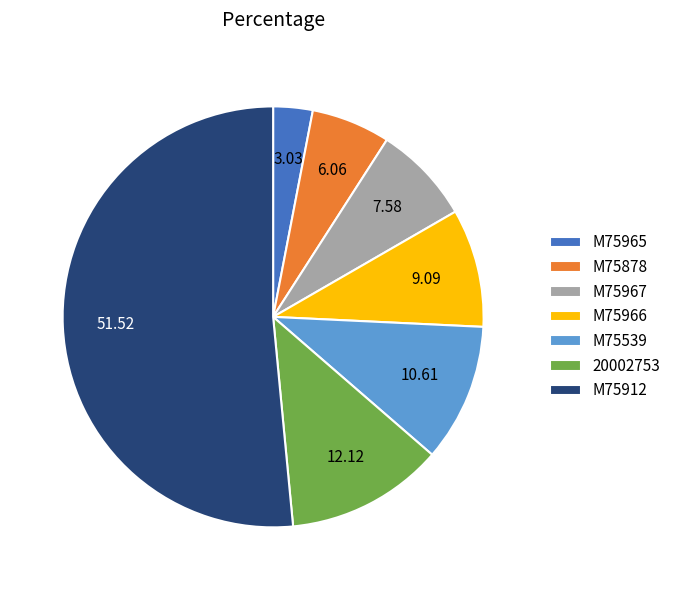

Do M75967 and M75966 together represent more than half of the pie?

No